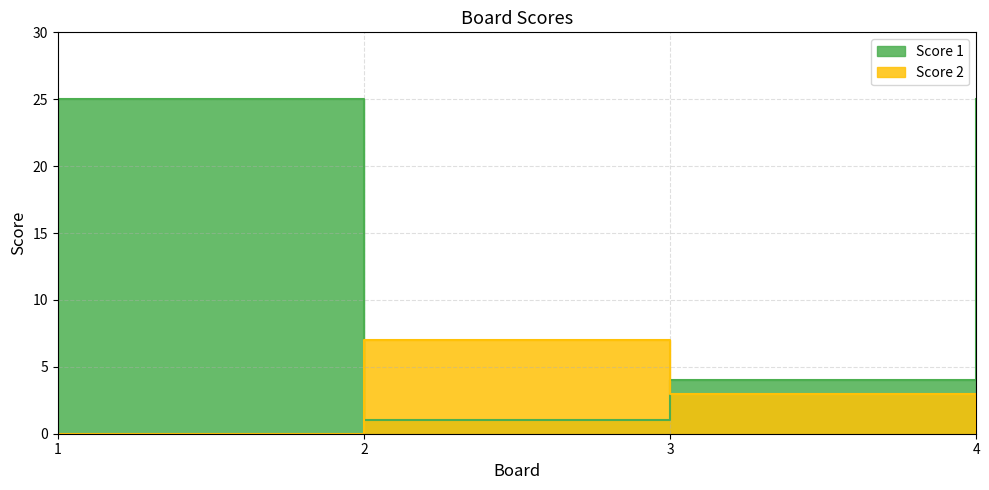

What is the value of the Score 1 point at the 2nd from the left?

1